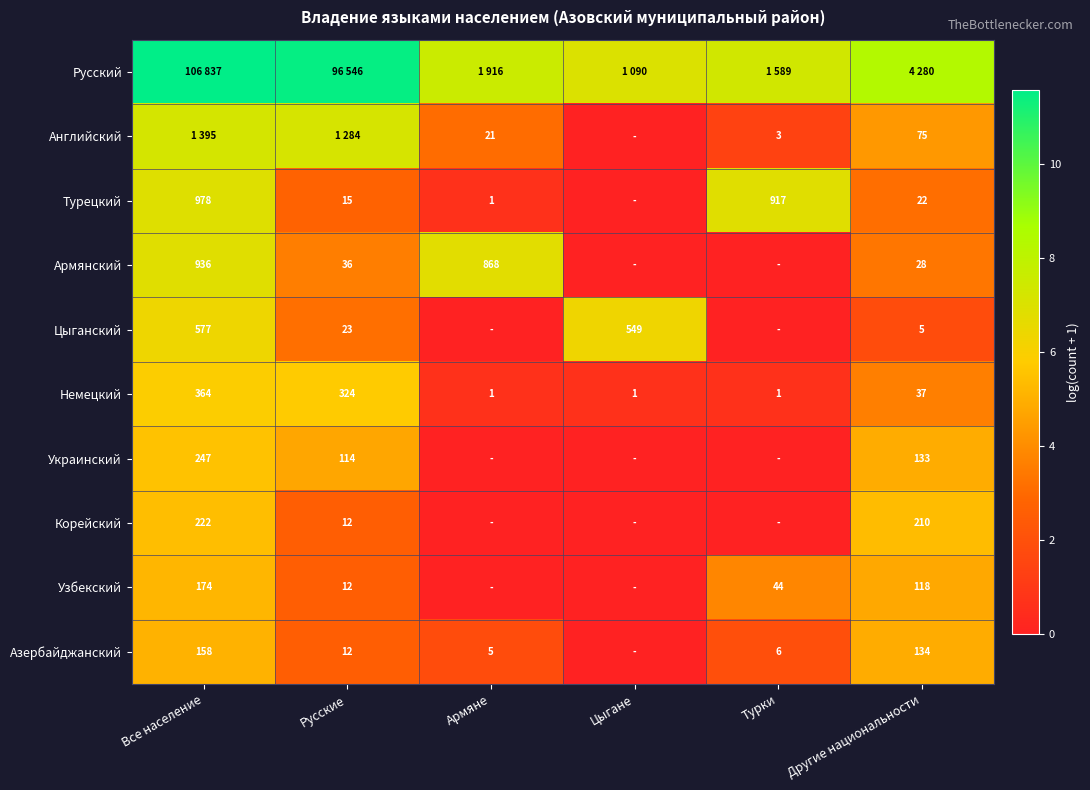

How many distinct data groups are displayed?

10